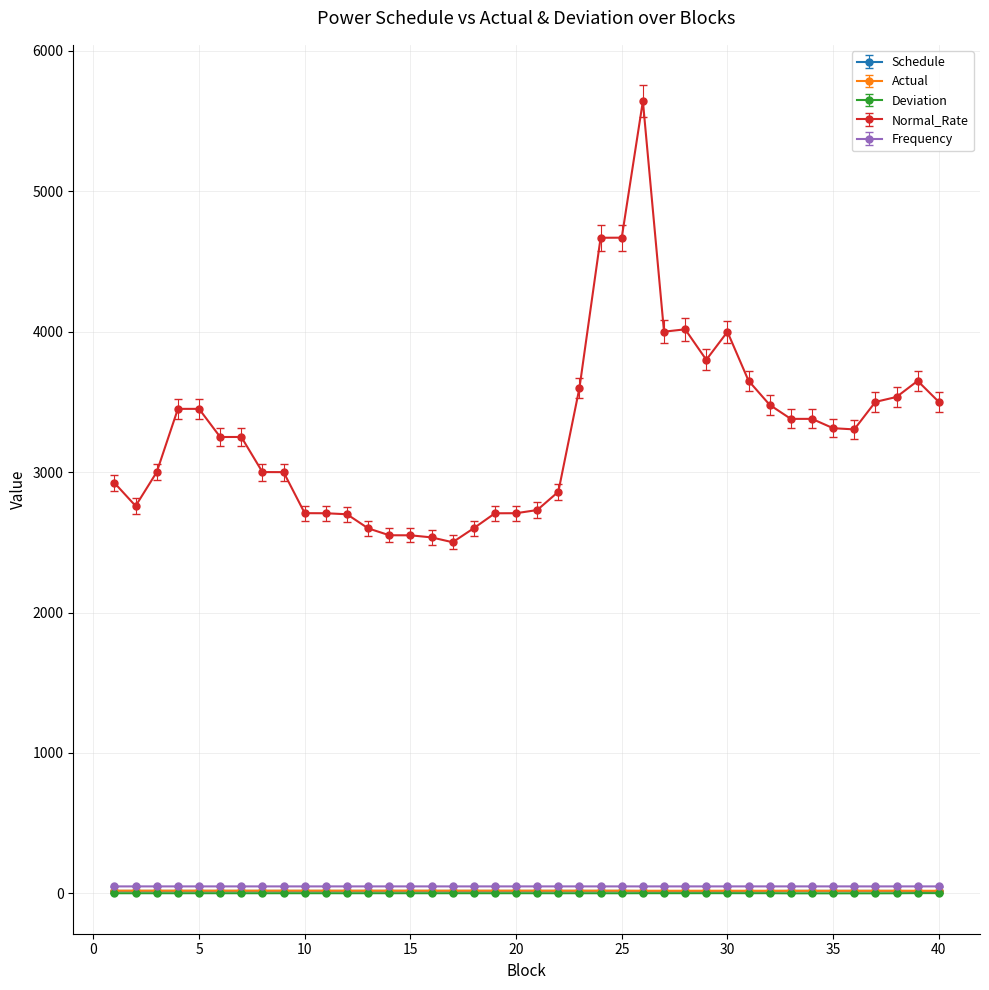

True or false: Frequency and Schedule intersect in this chart.

False